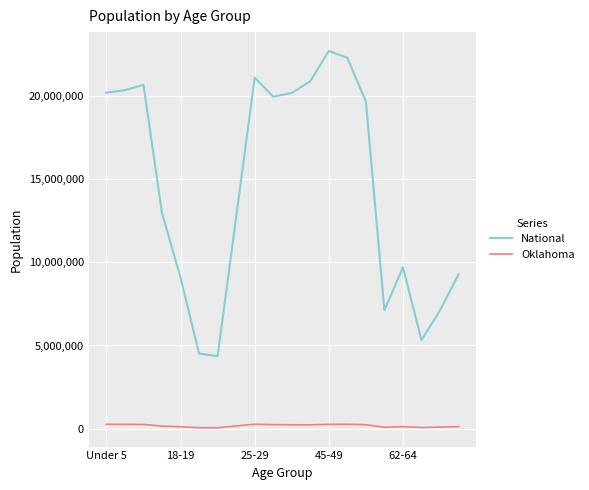

True or false: Oklahoma and National cross at least once.

False